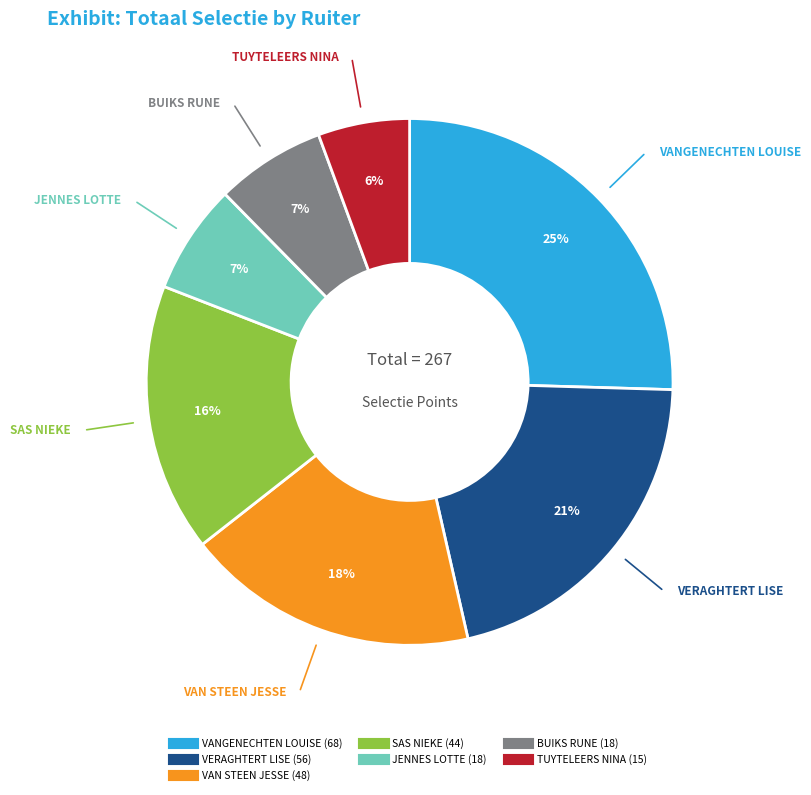

Between SAS NIEKE and JENNES LOTTE, which is larger?

SAS NIEKE